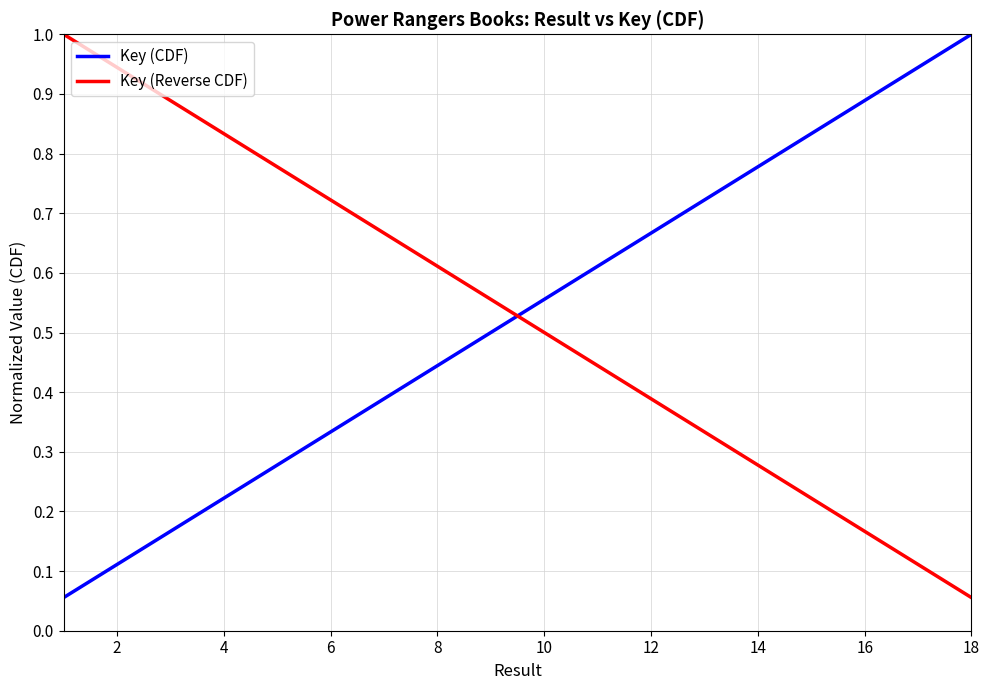

Which series ends up on top after the final intersection of Key (CDF) and Key (Reverse CDF)?

Key (CDF)